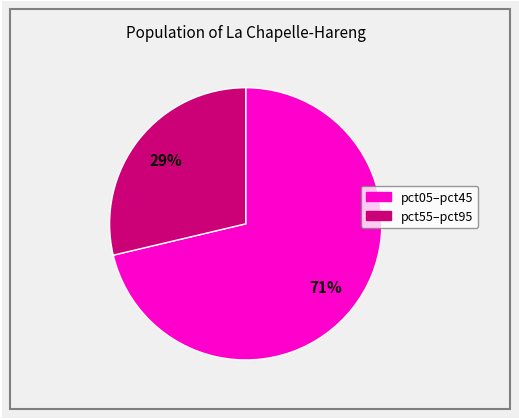

To the nearest percent, what is the average slice percentage?

50%